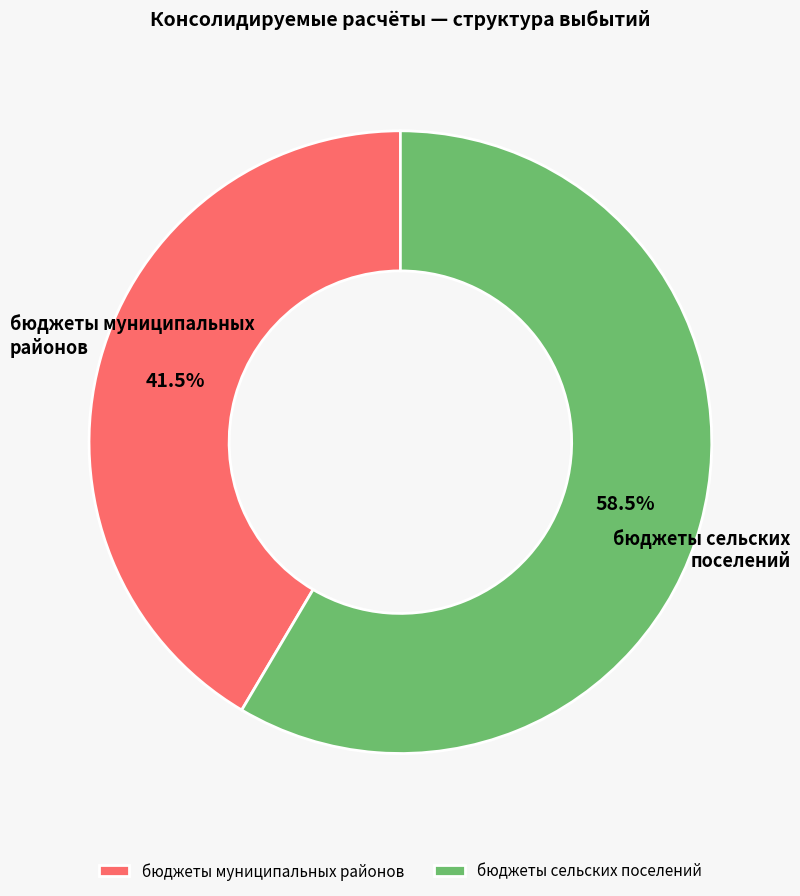

What percentage do бюджеты муниципальных районов and бюджеты сельских поселений together represent?

100.0%